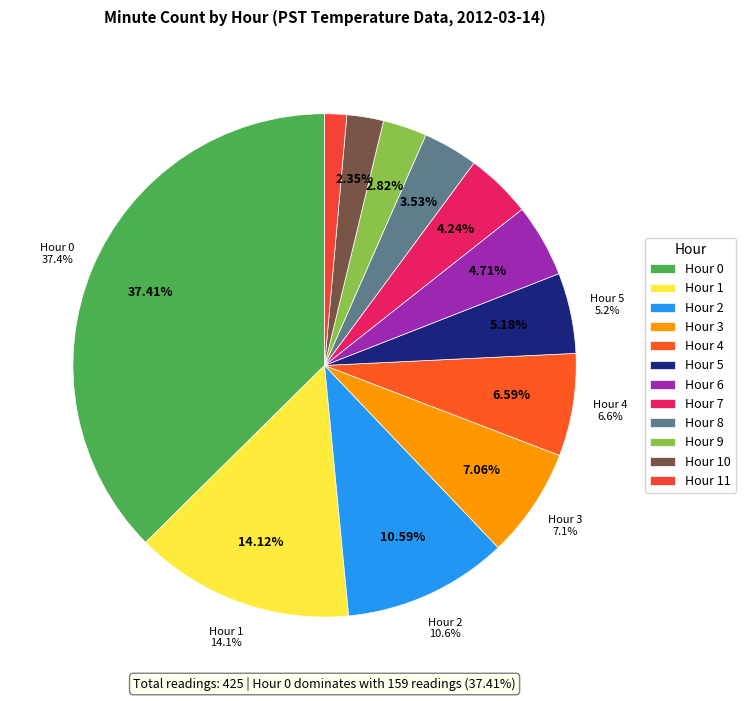

Which category has the smallest portion of the pie?

Hour 11